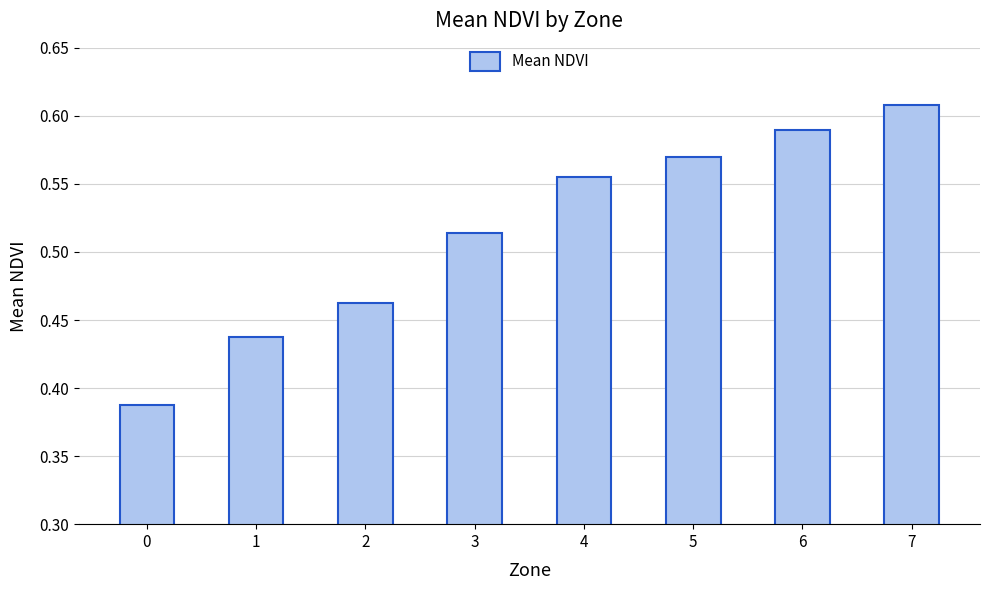

Does the chart contain any negative values?

No